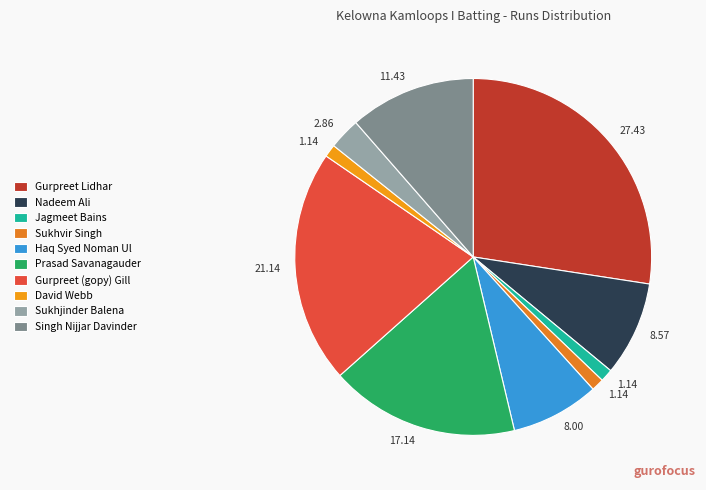

How many slices are in this pie chart?

10